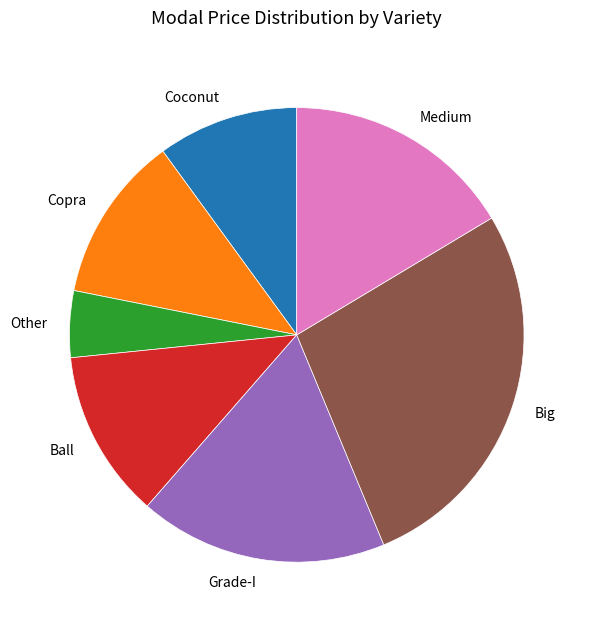

How many segments does this pie chart have?

7